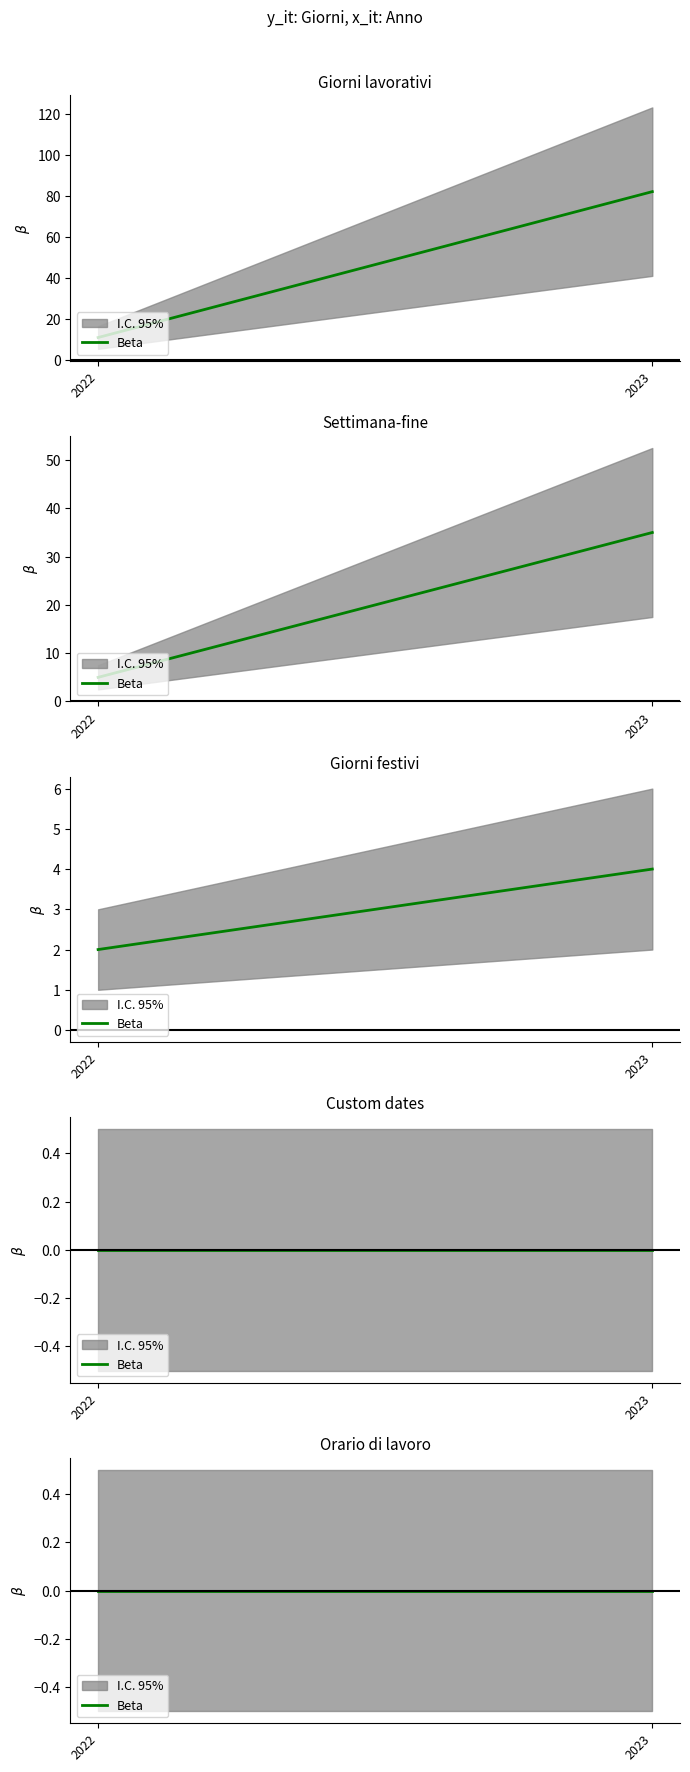

Which series has the largest total across all categories?

Giorni lavorativi